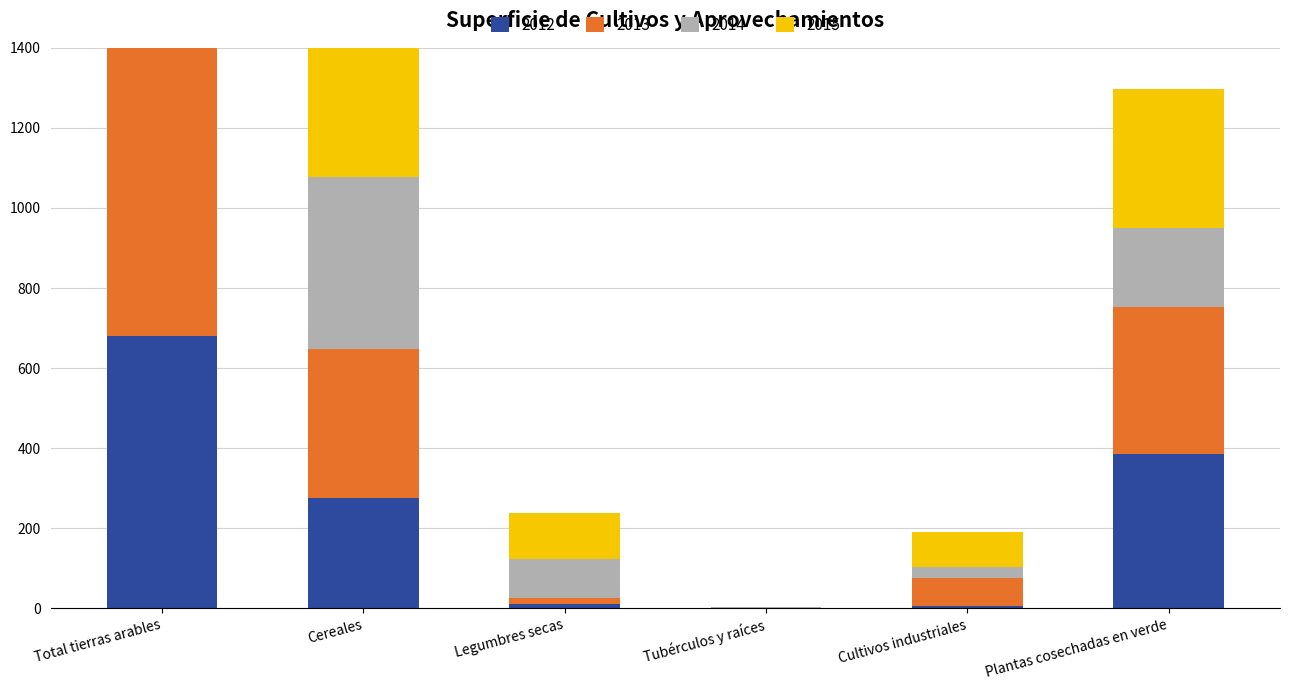

At which category is the sum across all series the highest?

Total tierras arables